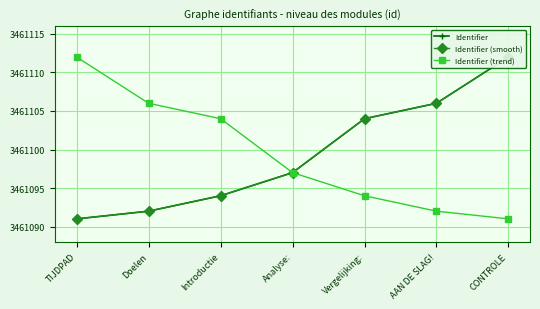

True or false: Identifier (trend) and Identifier cross at least once.

False